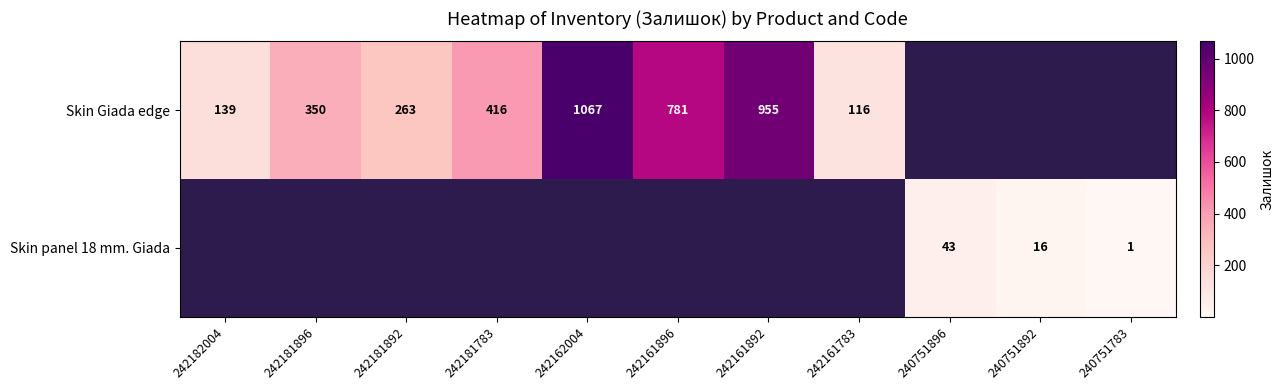

True or false: Skin Giada edge has a value of 139 at 242182004.

True